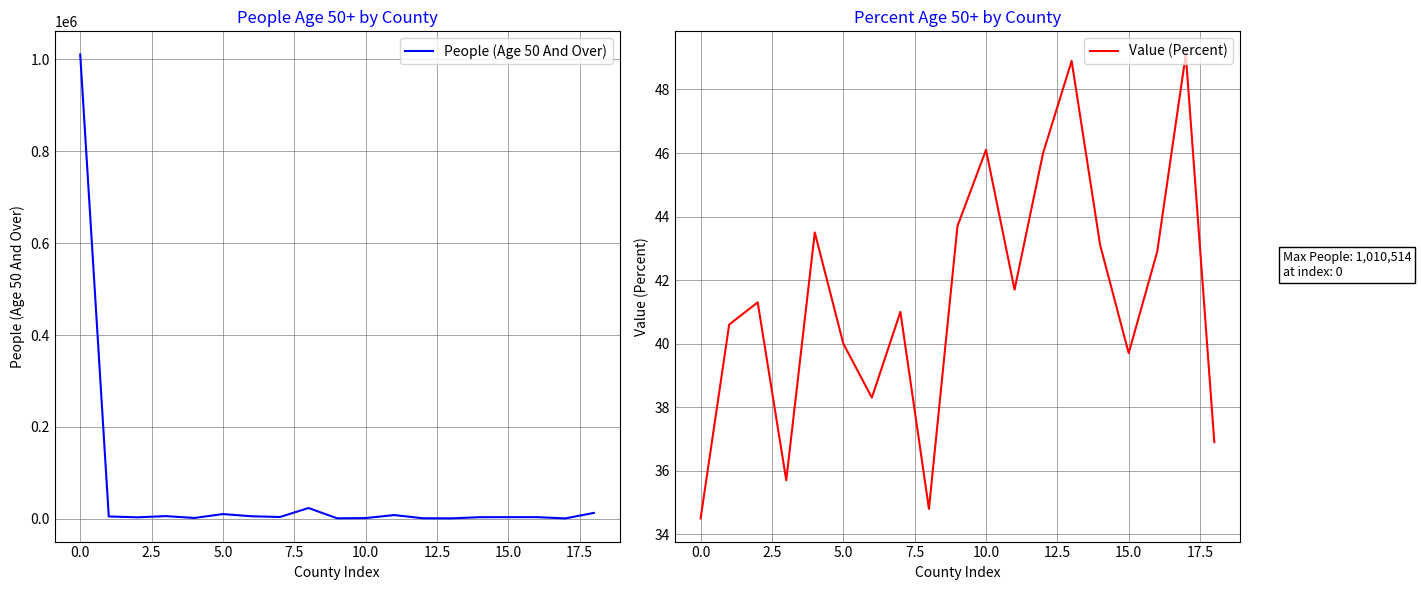

What is the label of the 8th point from the right?

11